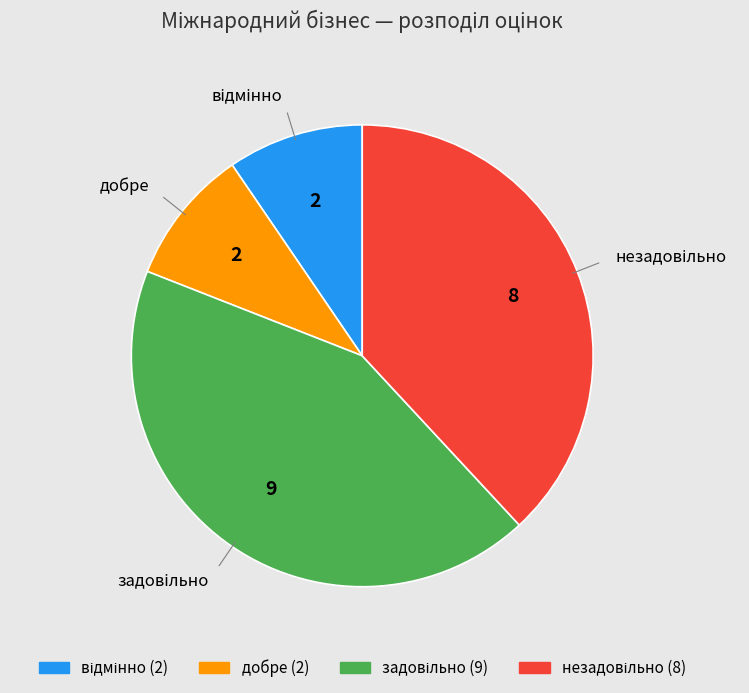

Is it true that добре is 10% of the pie?

True